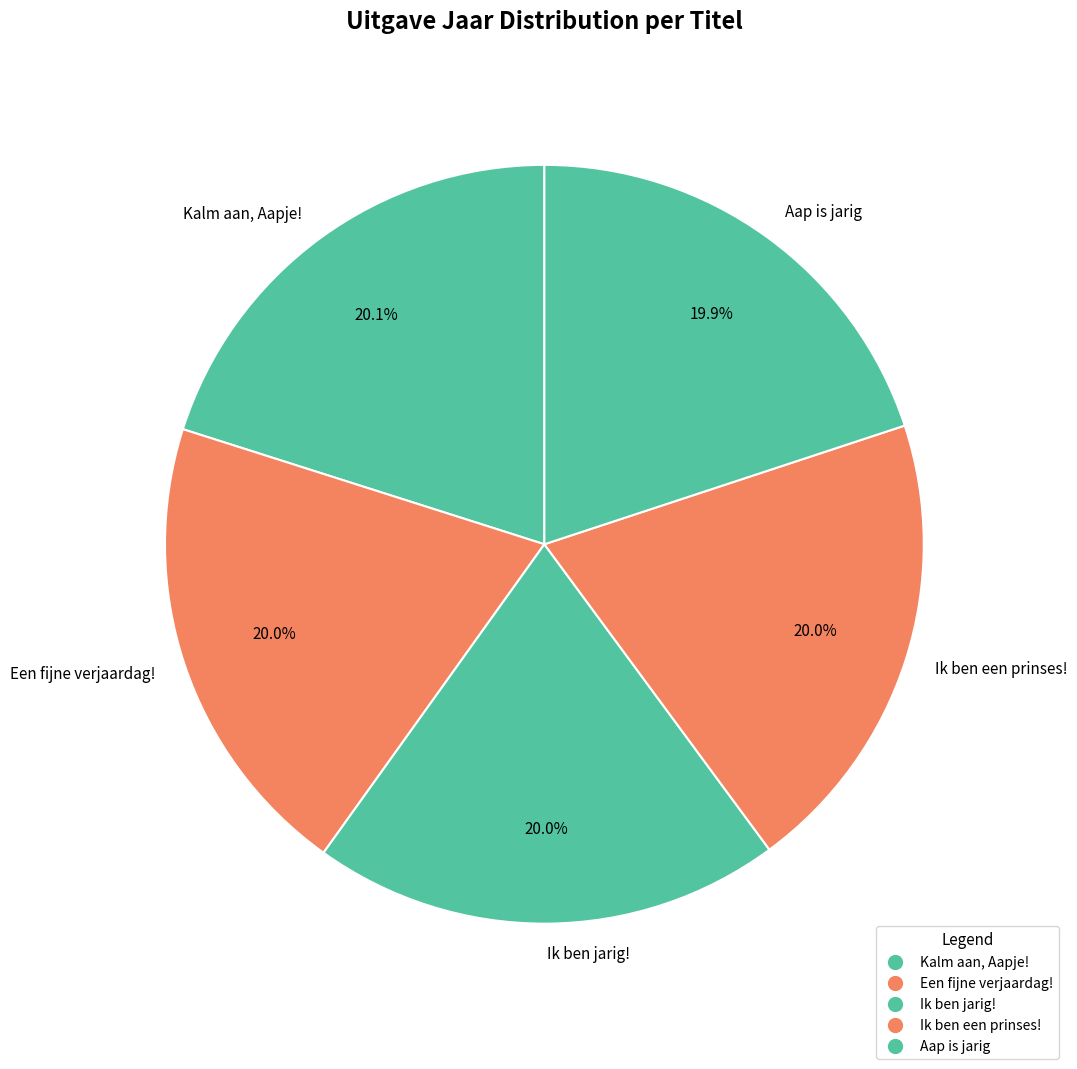

Is it true that Ik ben jarig! is 26% of the pie?

False